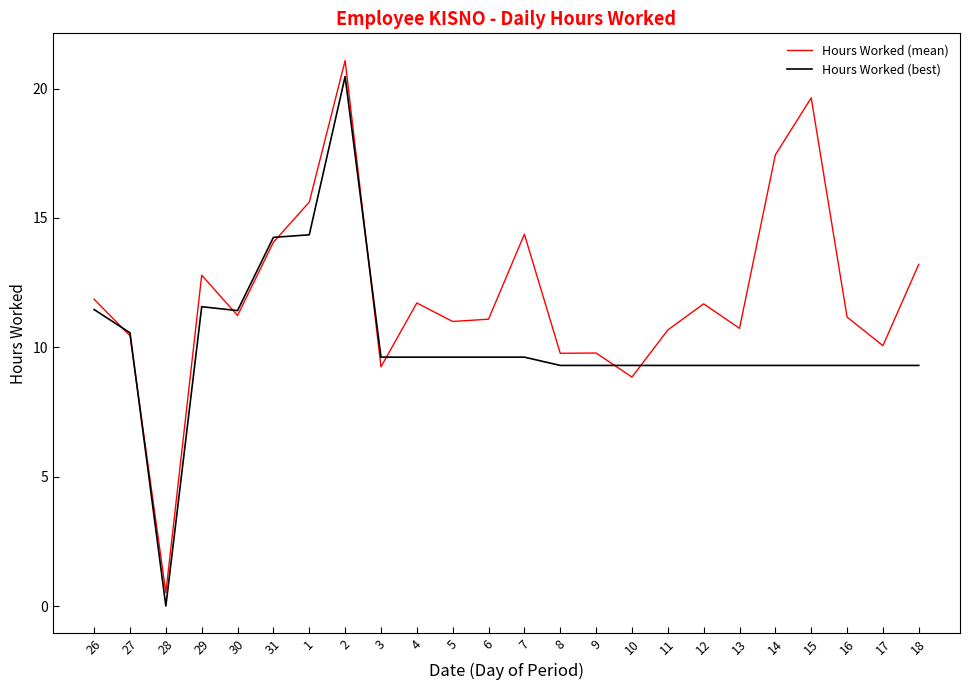

What is the total value across all series at 11?

20.0